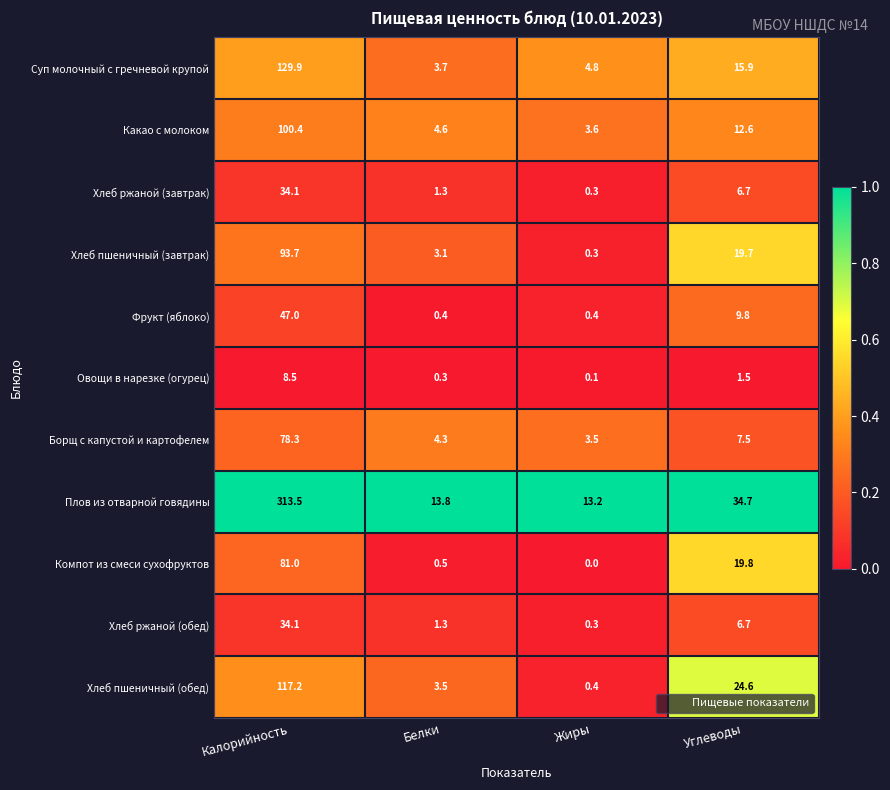

The Какао с молоком series shows 100.4 at Калорийность. True or false?

True